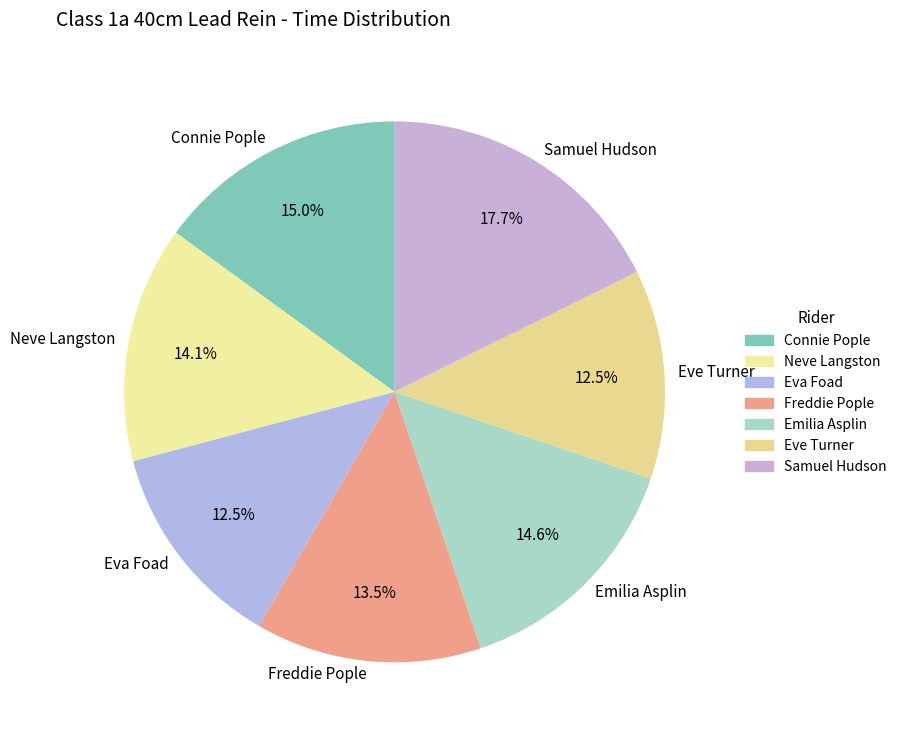

To the nearest percent, what percentage of the pie is Emilia Asplin?

15%